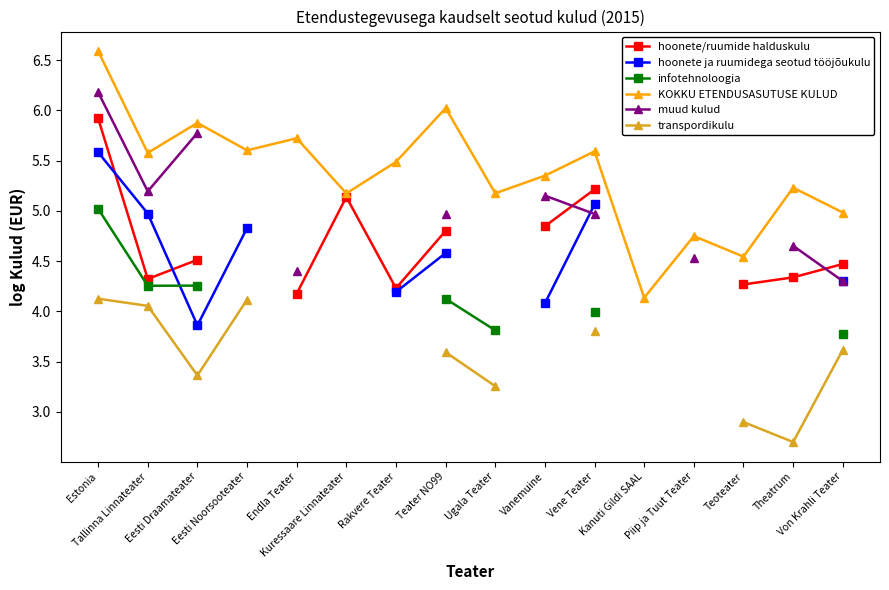

Between Teater NO99 and Vanemuine, which series saw the biggest shift?

KOKKU ETENDUSASUTUSE KULUD